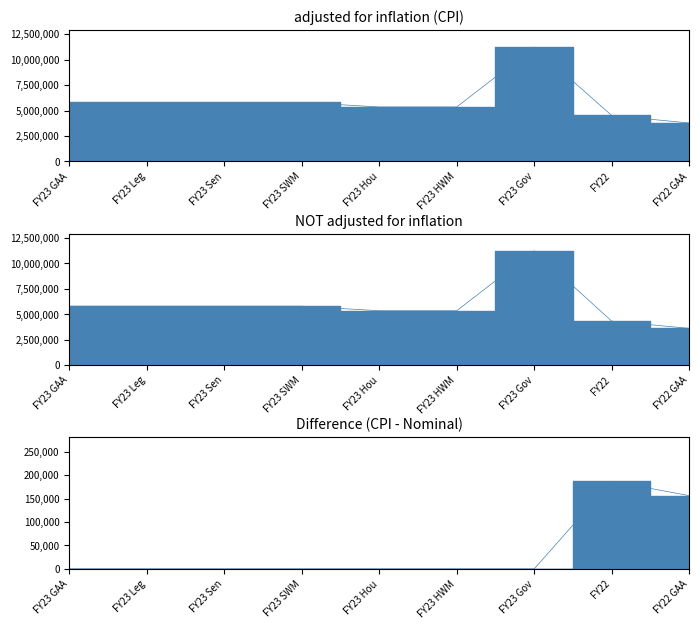

True or false: adjusted for inflation (CPI) and NOT adjusted for inflation cross at least once.

False